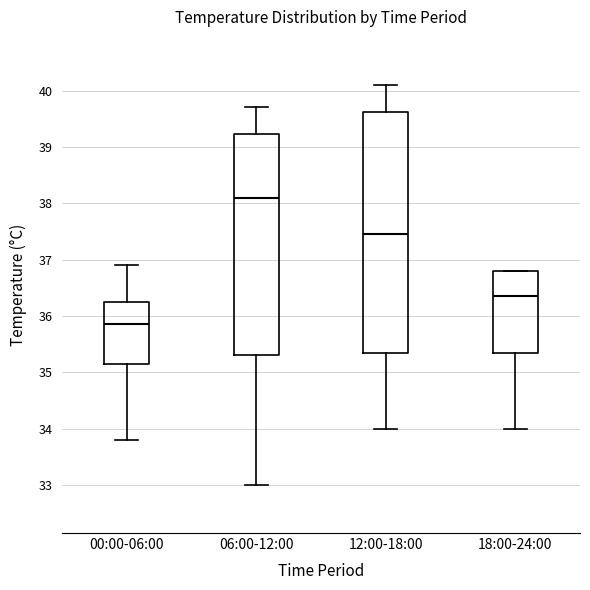

Which box is the tallest, from its lower edge to its upper edge?

12:00-18:00